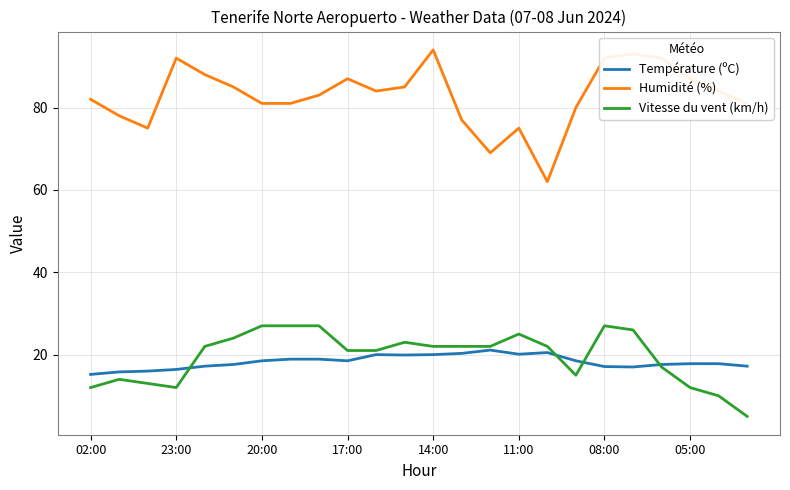

True or false: Humidité (%) and Vitesse du vent (km/h) intersect in this chart.

False